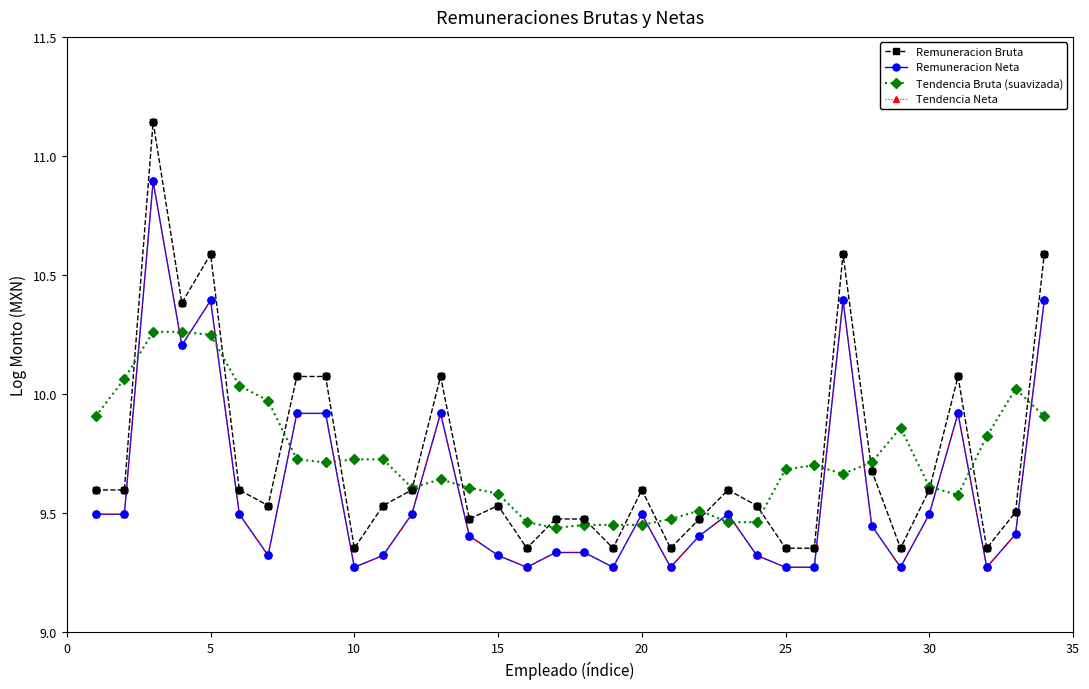

Is this an area chart (filled region under the line)?

No